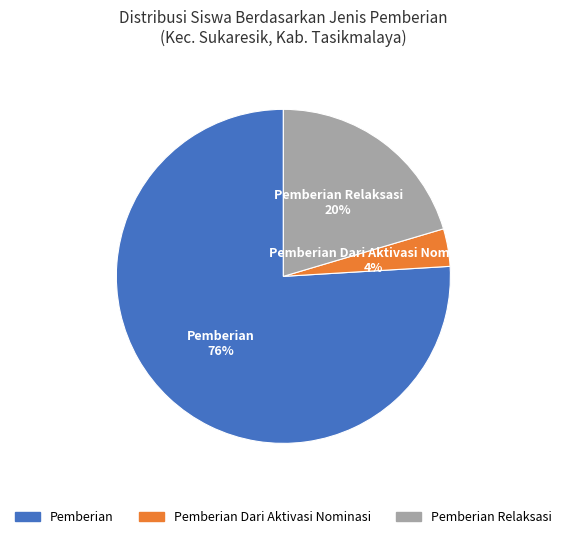

Does any single category account for the majority?

Yes